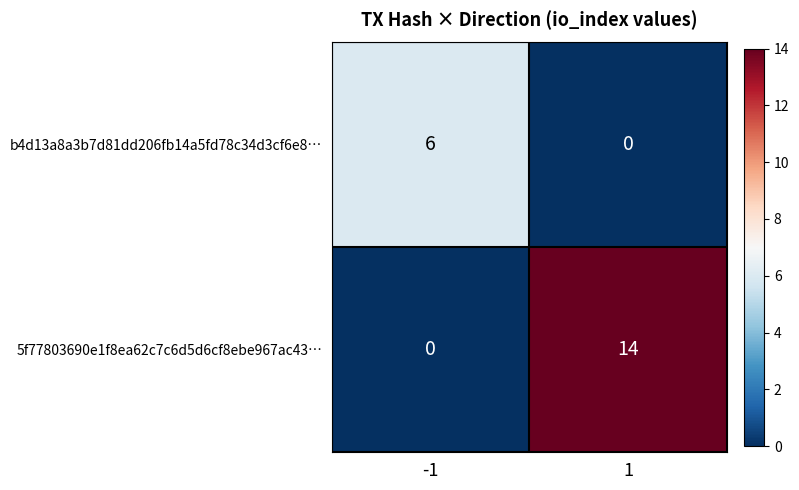

What is the sum of all 5f77803690e1f8ea62c7c6d5d6cf8ebe967ac43… values?

14